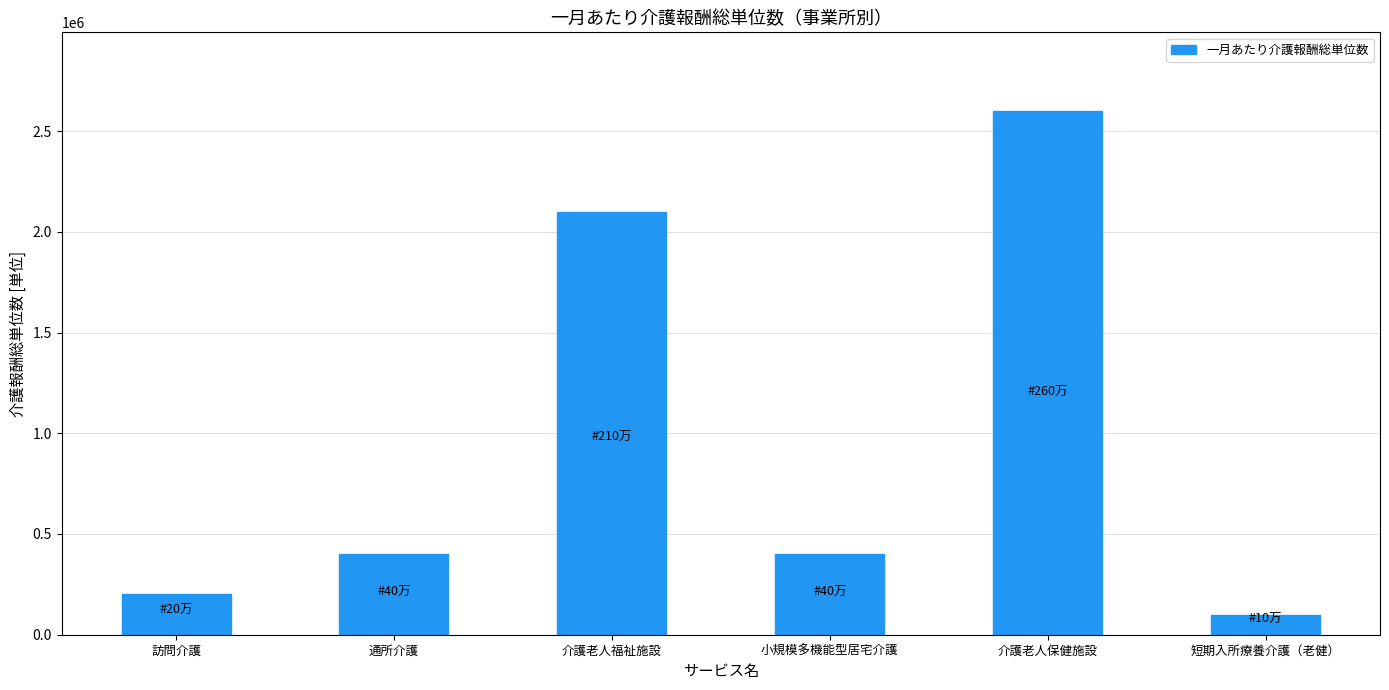

At which category does the chart reach its peak across all series?

介護老人保健施設